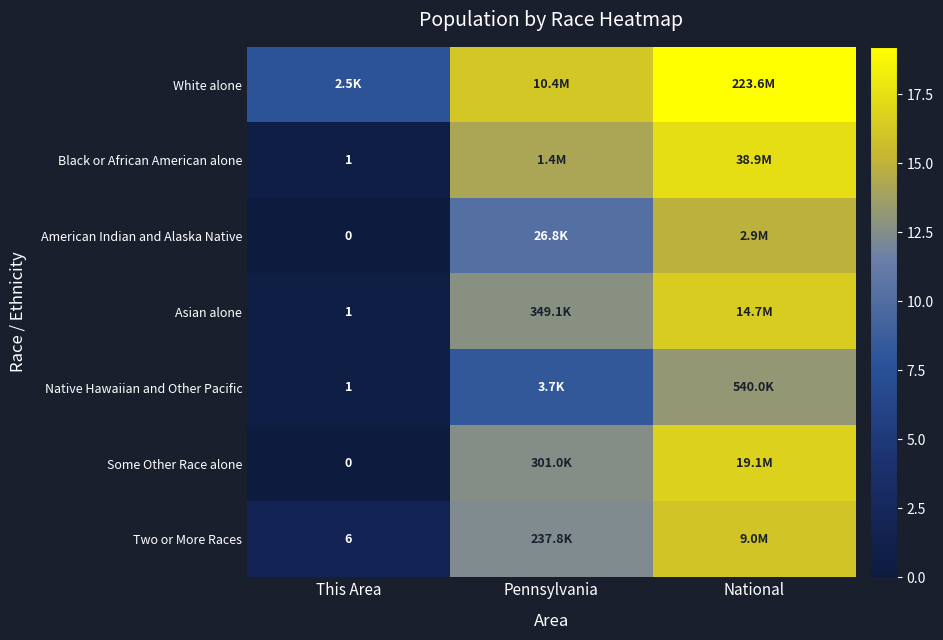

Is the value of Two or More Races at This Area greater than the value of Native Hawaiian and Other Pacific at This Area?

Yes